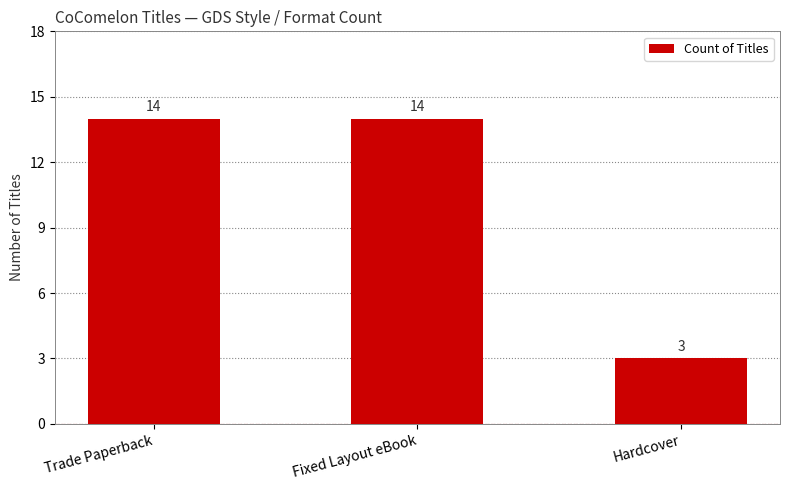

What is the change in value from Fixed Layout eBook to Hardcover?

-11